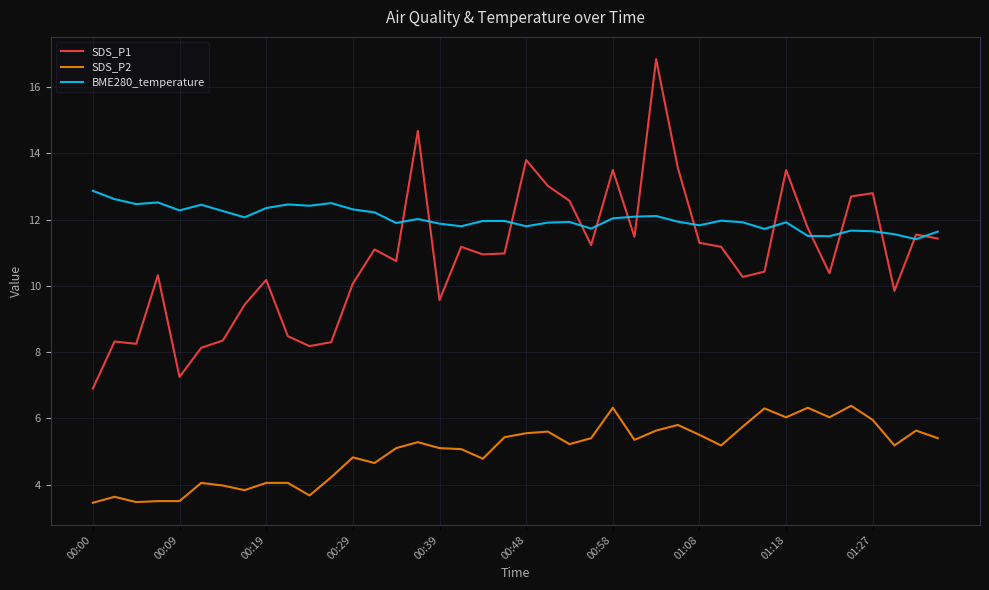

Does the chart have visible grid lines?

Yes